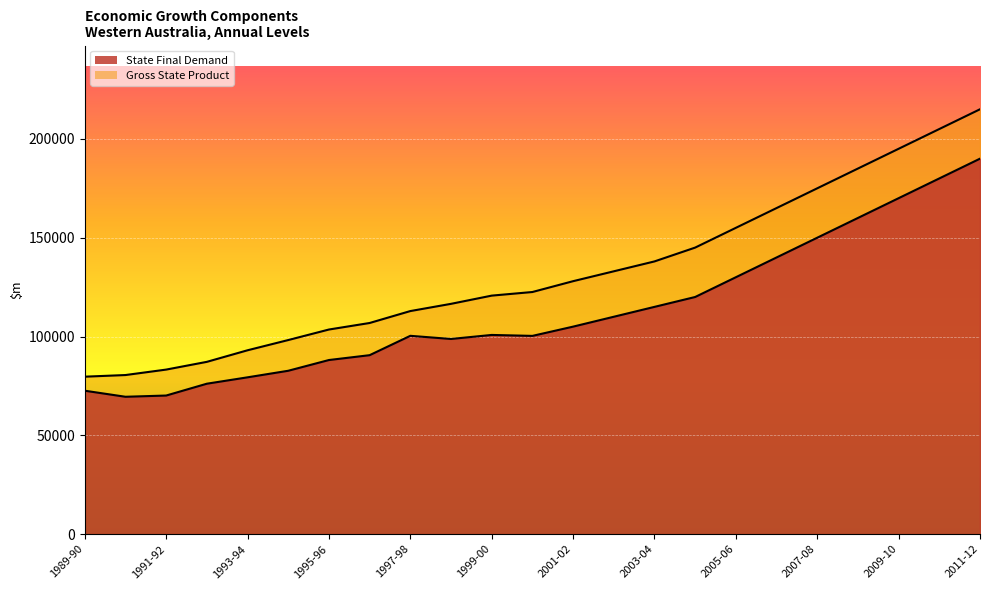

Which label corresponds to the smallest value in the chart?

1990-91